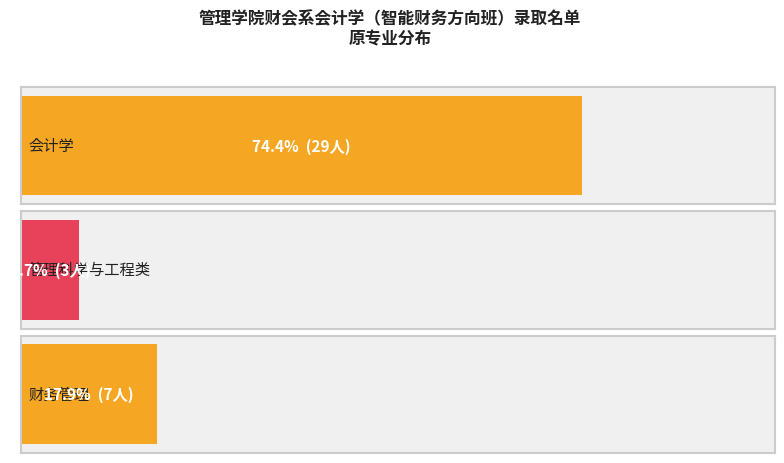

Count the number of values greater than 7.

1